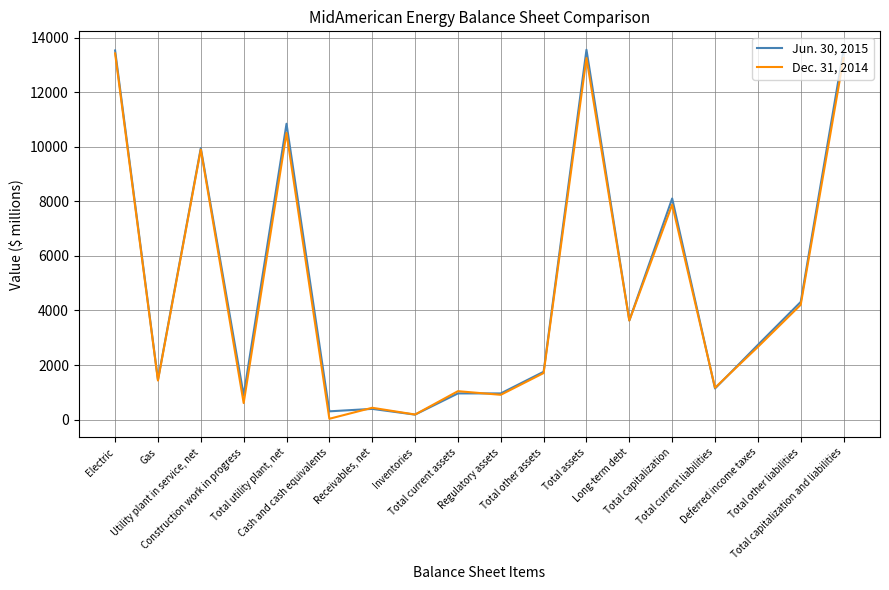

In Dec. 31, 2014, how many points are lower than both neighbors (excluding endpoints)?

7